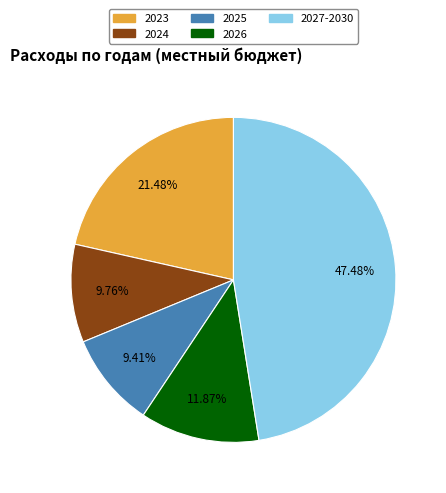

What percentage is the 2027-2030 slice, to the nearest percent?

47%